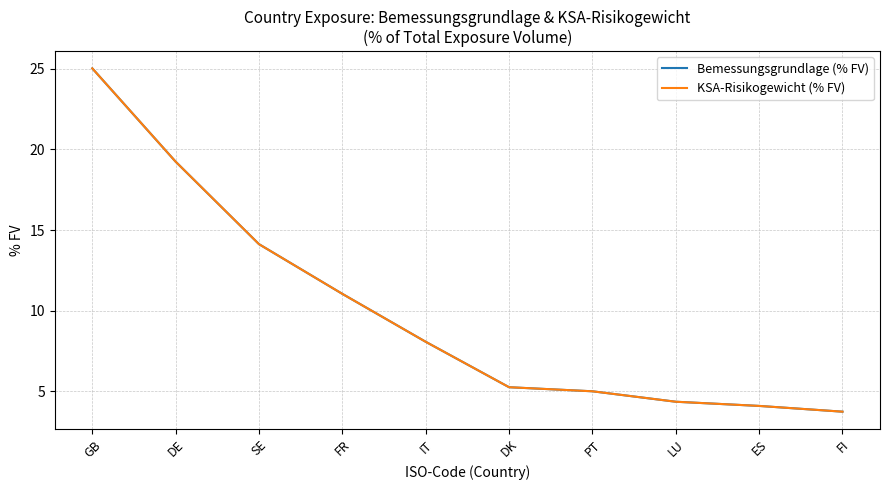

The Bemessungsgrundlage (% FV) series shows 1.8 at DK. True or false?

False